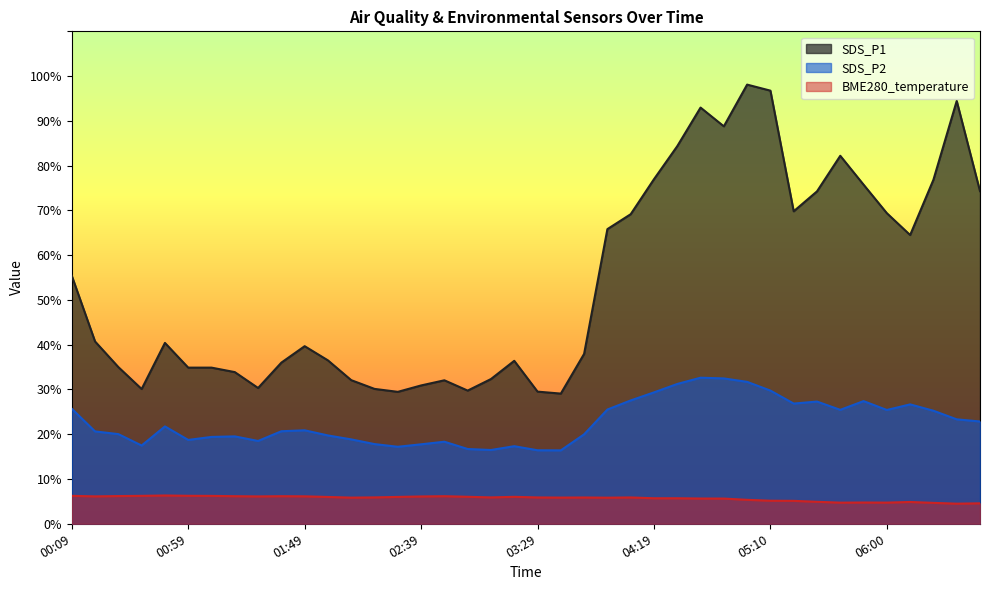

Reading left to right, what are all the values shown in this chart?

SDS_P1: 00:09=55.4	00:19=40.7	00:29=35.0	00:39=30.1	00:49=40.4	00:59=34.9	01:09=34.9	01:19=33.9	01:29=30.3	01:39=36.0	01:49=39.7	01:59=36.5	02:09=32.1	02:19=30.1	02:29=29.5	02:39=30.9	02:49=32.0	02:59=29.8	03:09=32.3	03:19=36.4	03:29=29.5	03:39=29.1	03:49=38.0	03:59=65.8	04:09=69.2	04:19=77.0	04:29=84.3	04:39=93.0	04:49=88.8	05:00=98.1	05:10=96.8	05:20=69.8	05:30=74.2	05:40=82.2	05:50=75.8	06:00=69.4	06:10=64.5	06:20=76.8	06:30=94.5	06:40=74.3
SDS_P2: 00:09=25.7	00:19=20.6	00:29=20.0	00:39=17.5	00:49=21.8	00:59=18.7	01:09=19.4	01:19=19.5	01:29=18.5	01:39=20.7	01:49=20.9	01:59=19.7	02:09=18.9	02:19=17.8	02:29=17.2	02:39=17.8	02:49=18.3	02:59=16.7	03:09=16.5	03:19=17.3	03:29=16.4	03:39=16.4	03:49=20.0	03:59=25.5	04:09=27.6	04:19=29.4	04:29=31.2	04:39=32.6	04:49=32.5	05:00=31.7	05:10=29.8	05:20=26.9	05:30=27.3	05:40=25.4	05:50=27.4	06:00=25.4	06:10=26.7	06:20=25.2	06:30=23.3	06:40=22.9
BME280_temperature: 00:09=6.2	00:19=6.1	00:29=6.2	00:39=6.2	00:49=6.3	00:59=6.2	01:09=6.2	01:19=6.2	01:29=6.1	01:39=6.2	01:49=6.1	01:59=6.0	02:09=5.8	02:19=5.9	02:29=6.0	02:39=6.1	02:49=6.2	02:59=6.0	03:09=5.9	03:19=6.0	03:29=5.9	03:39=5.8	03:49=5.9	03:59=5.8	04:09=5.9	04:19=5.7	04:29=5.7	04:39=5.6	04:49=5.6	05:00=5.3	05:10=5.2	05:20=5.1	05:30=4.9	05:40=4.7	05:50=4.8	06:00=4.7	06:10=4.9	06:20=4.7	06:30=4.5	06:40=4.6